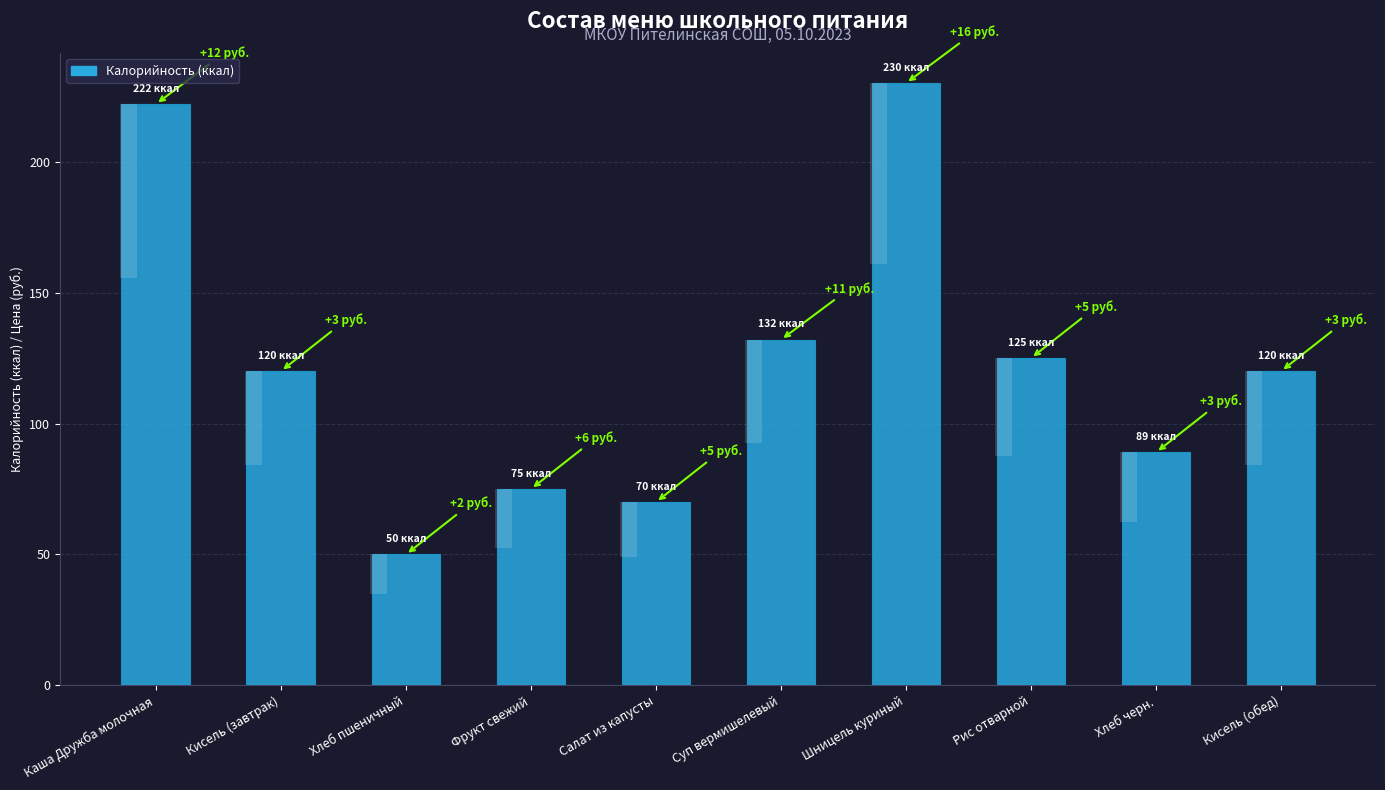

What is the change in value from Каша Дружба молочная to Рис отварной?

-97